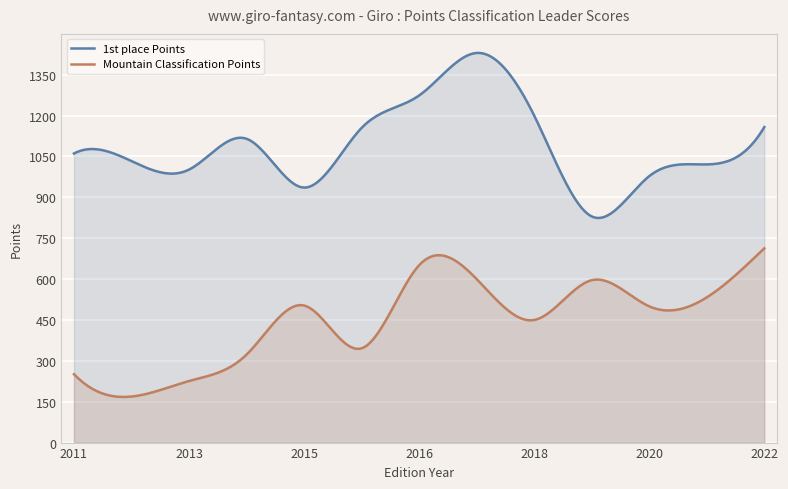

Which series has the largest range (max minus min)?

1st place Points